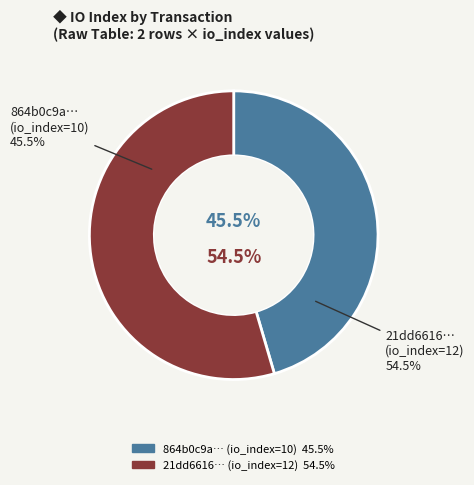

Is it true that io_index_12 is 42% of the pie?

False